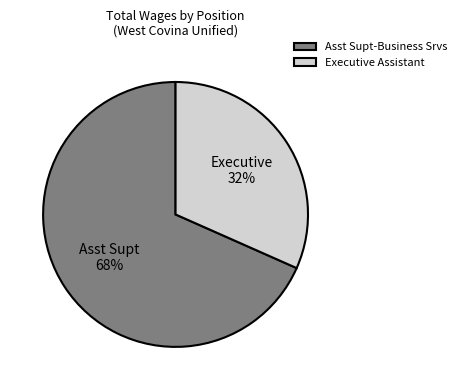

Does Executive Assistant account for over 50% of the chart?

No